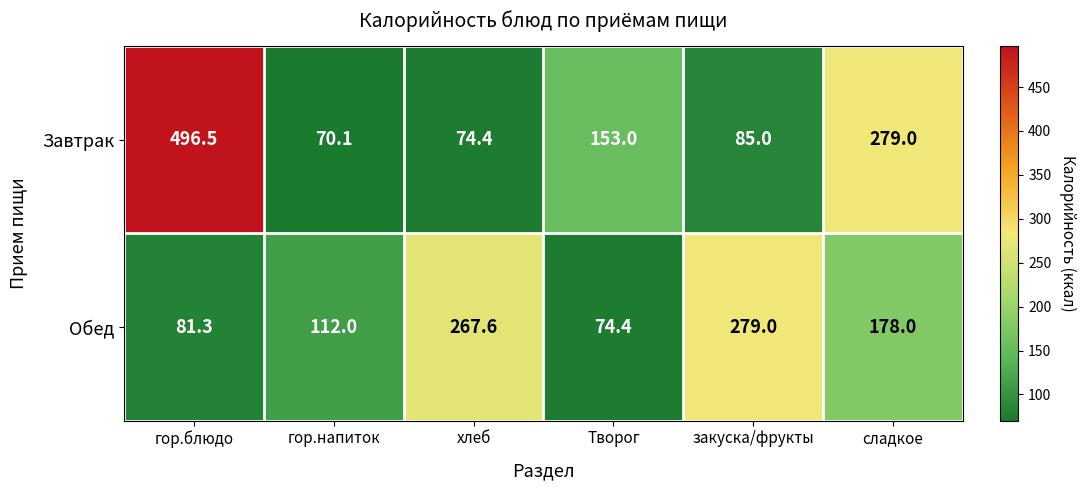

At which label is Завтрак closest to 283?

сладкое